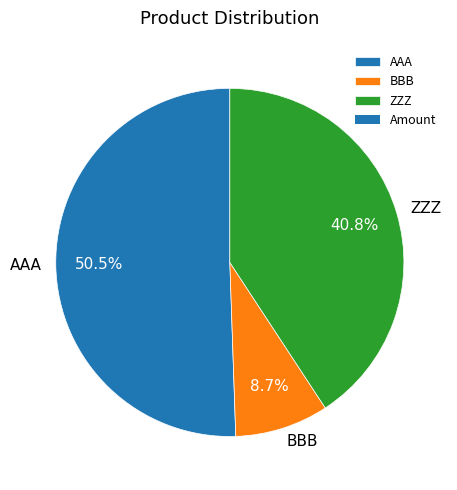

Does any single category account for the majority?

Yes